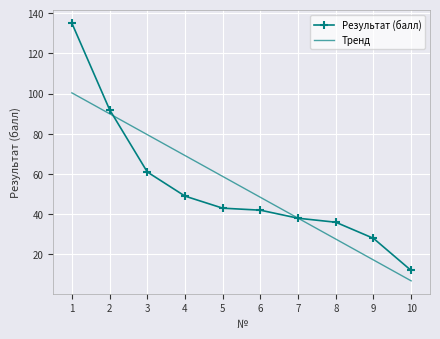

At which category does the chart reach its minimum across all series?

10